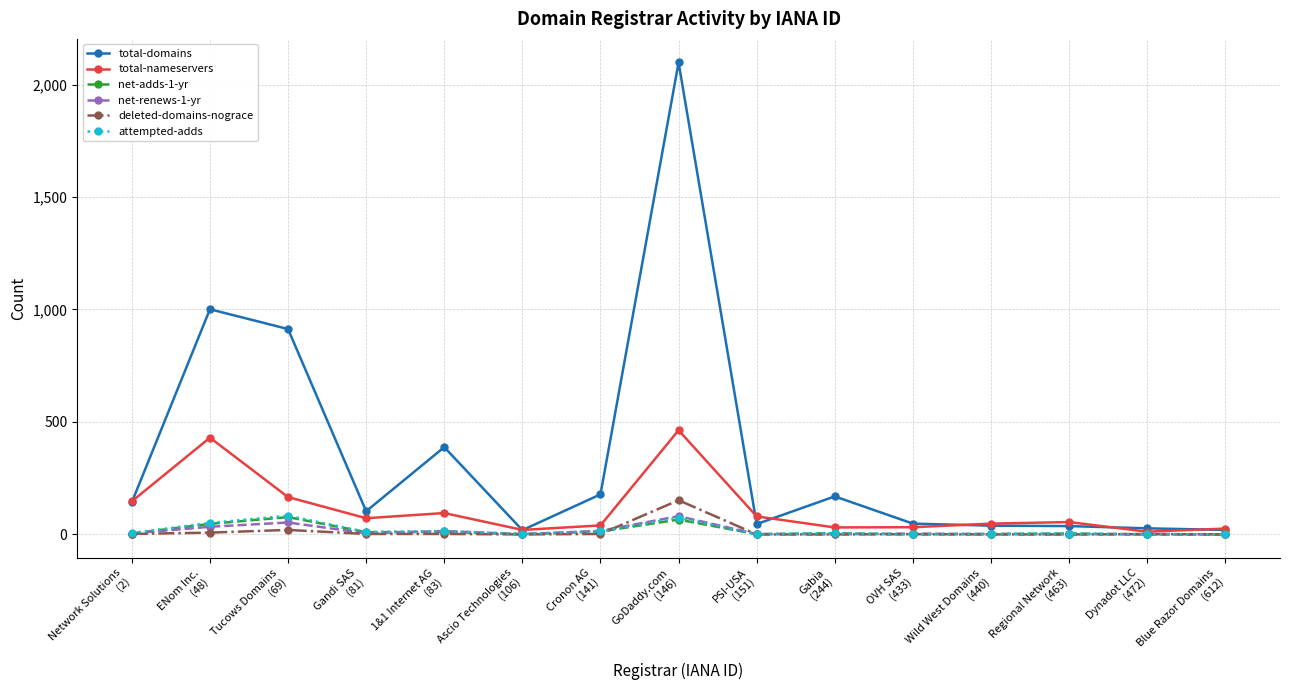

What is the highest value of the total-domains series?

2098